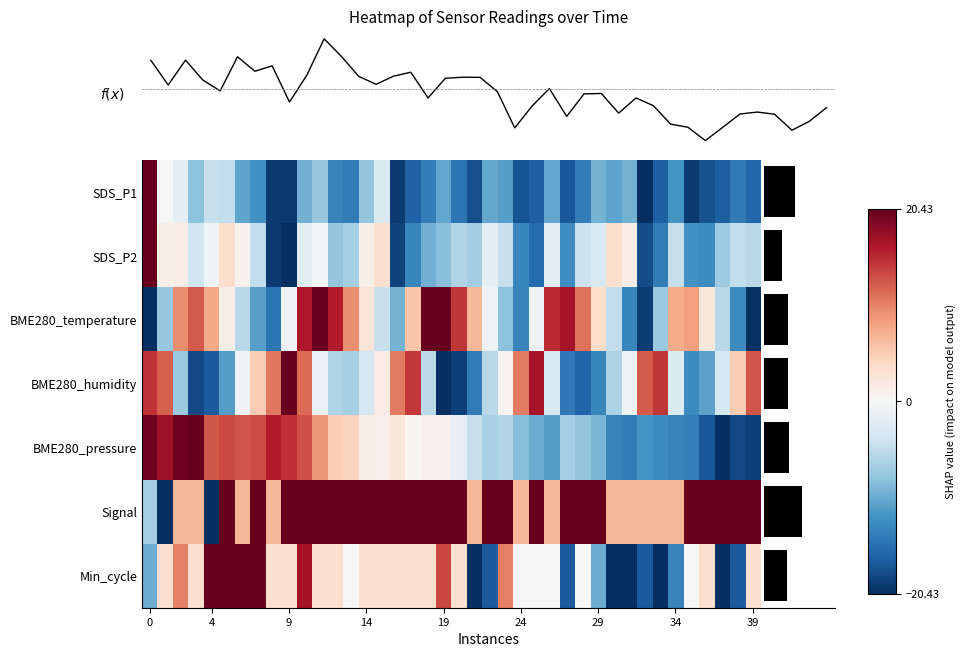

What is the difference between the highest and lowest values at 18?

34.5